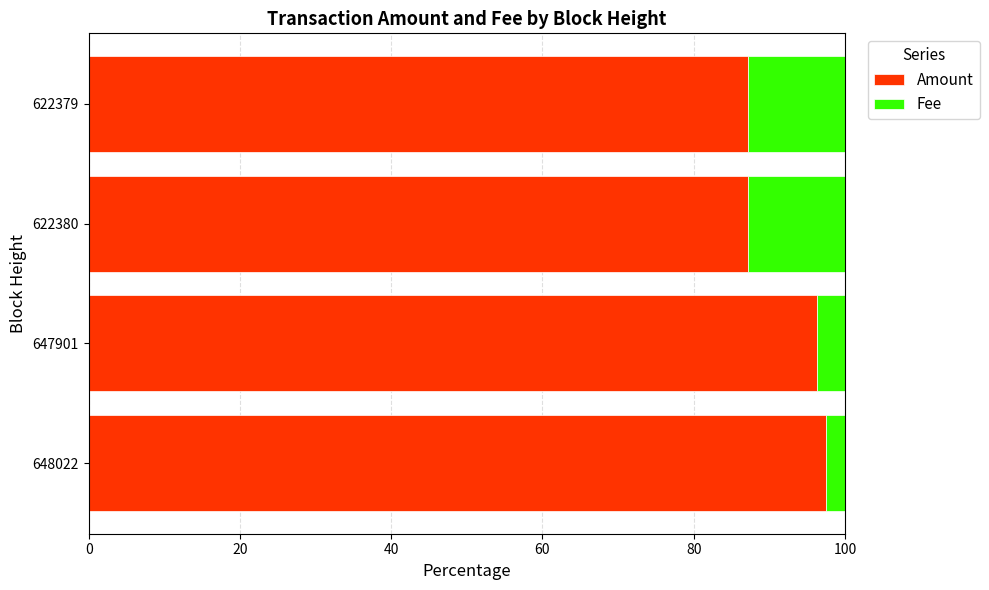

The value of Amount at 647901 is 136.1. True or false?

False